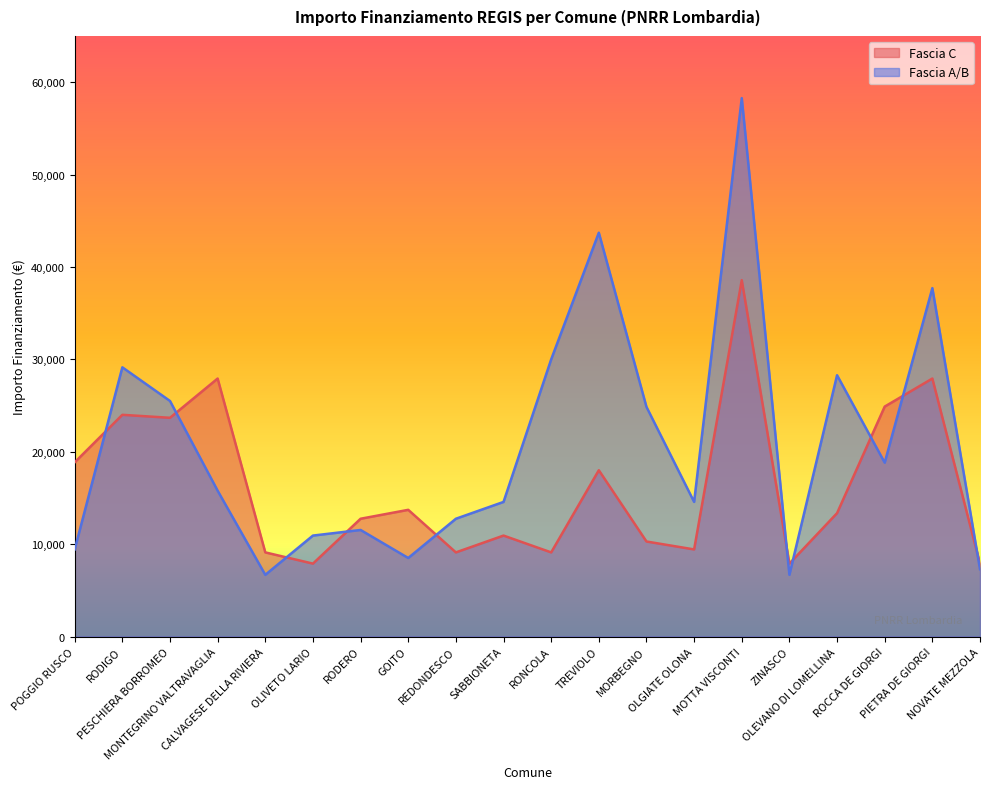

Which has a higher value, RODIGO or NOVATE MEZZOLA?

RODIGO